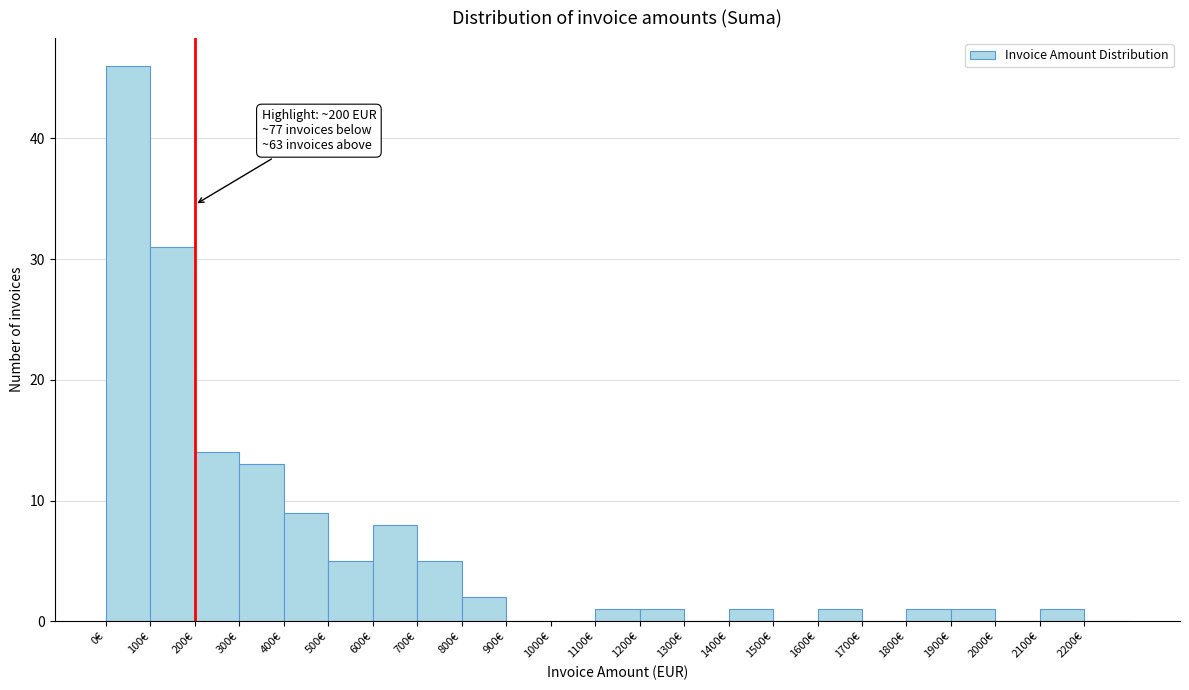

Which range on the x-axis has the tallest bar?

0 to 100